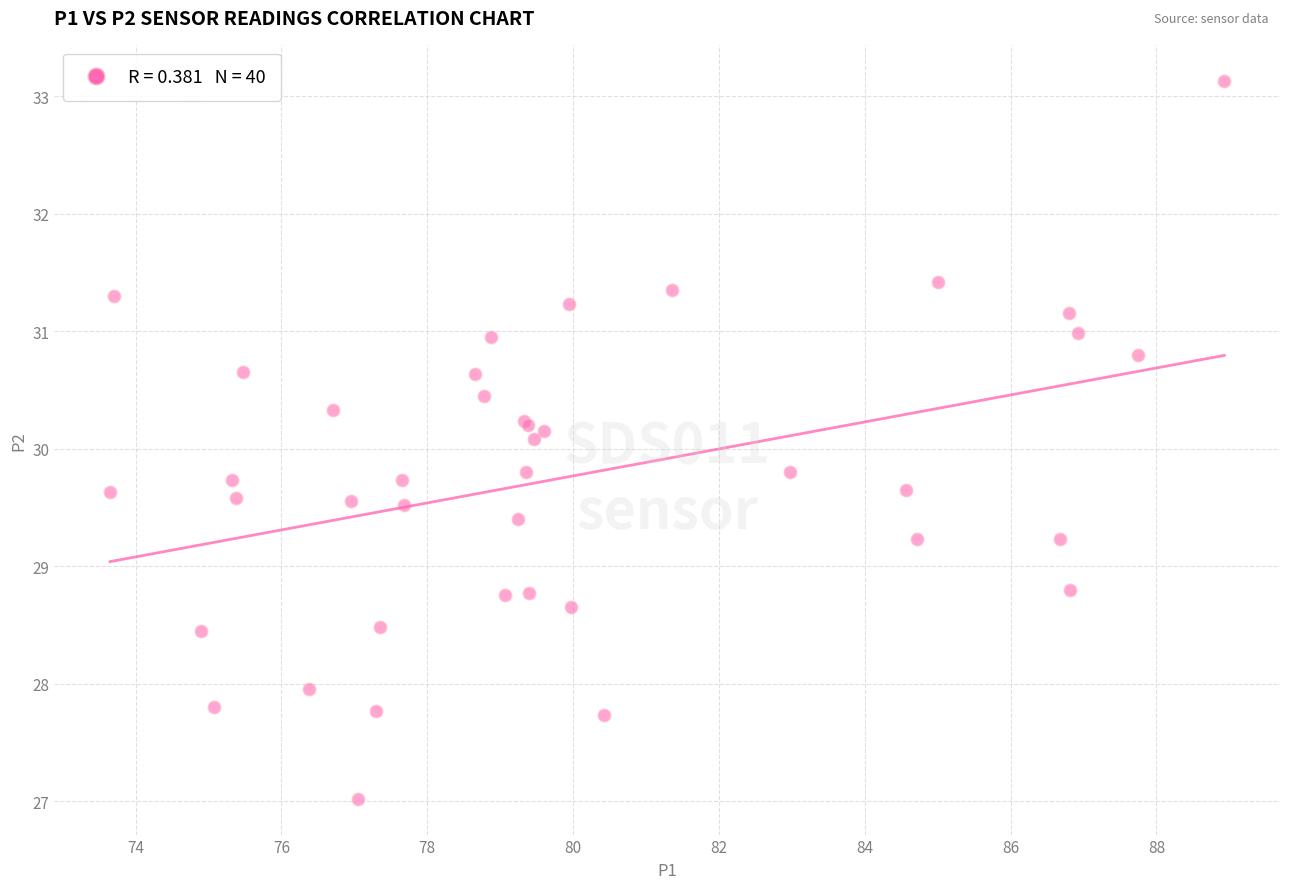

What Y value in the scatter plot is closest to 30?

30.1